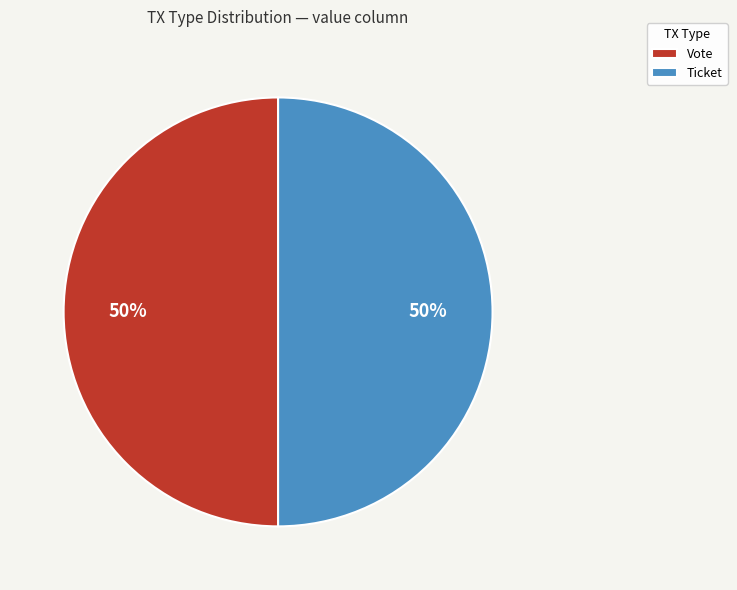

Combined, do Vote and Ticket account for over 50%?

Yes